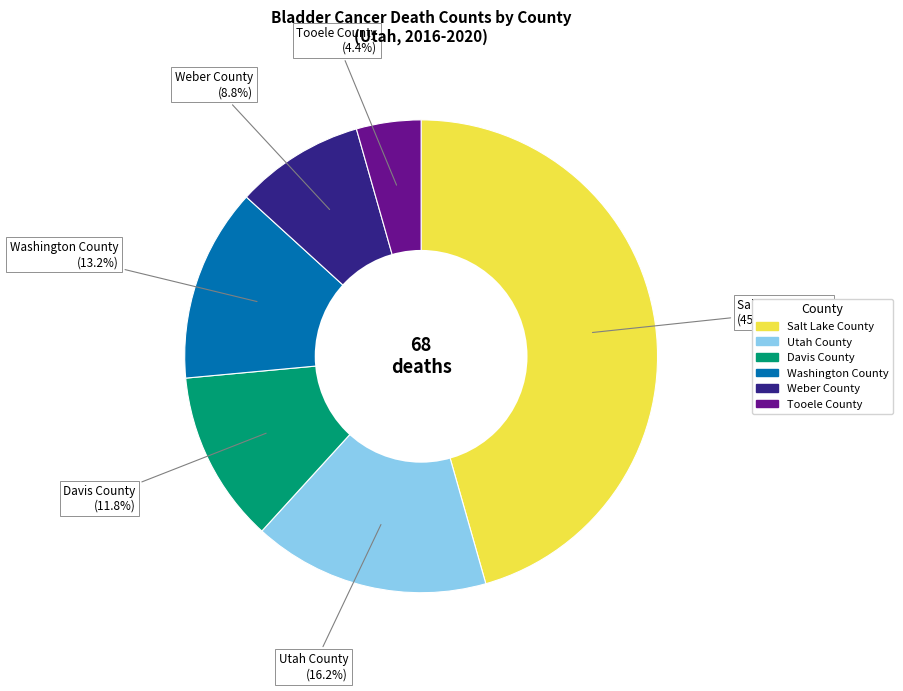

How many slices are in this pie chart?

6